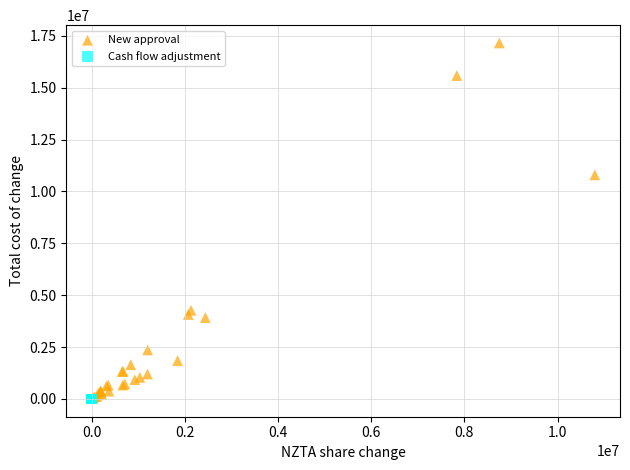

Which series contains the highest Y value?

New approval